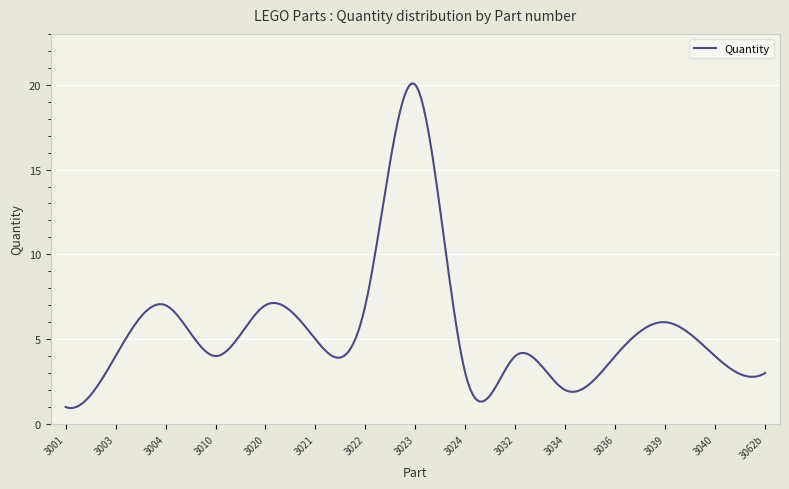

What is the difference between the maximum and minimum values?

19.1